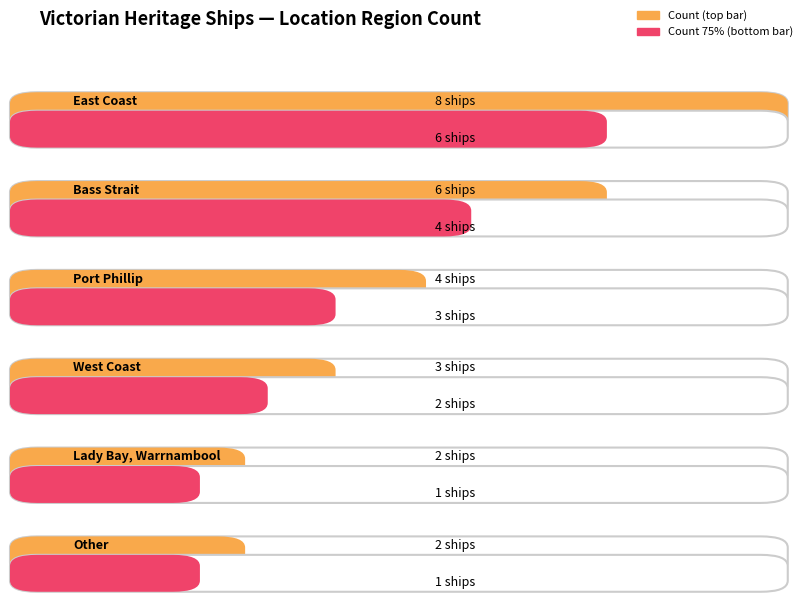

Count the number of categories in the chart.

6